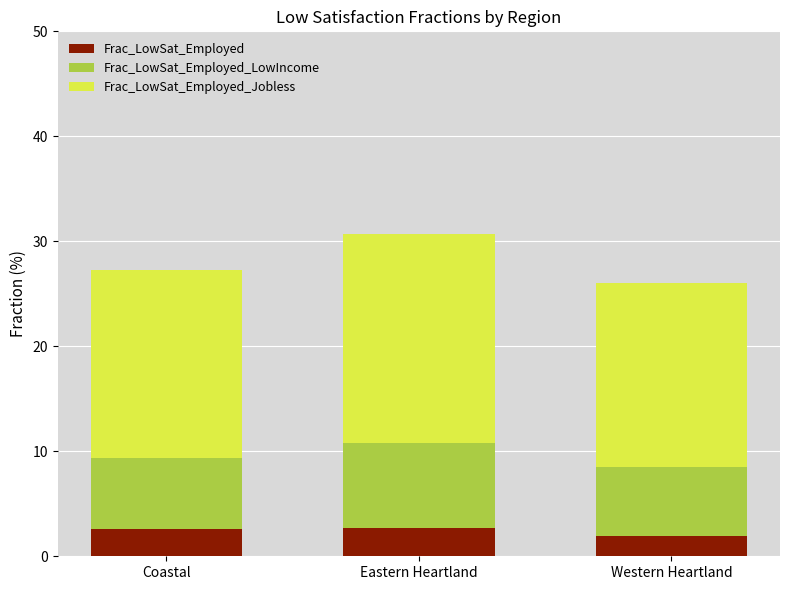

What is the maximum value for Frac_LowSat_Employed?

2.7